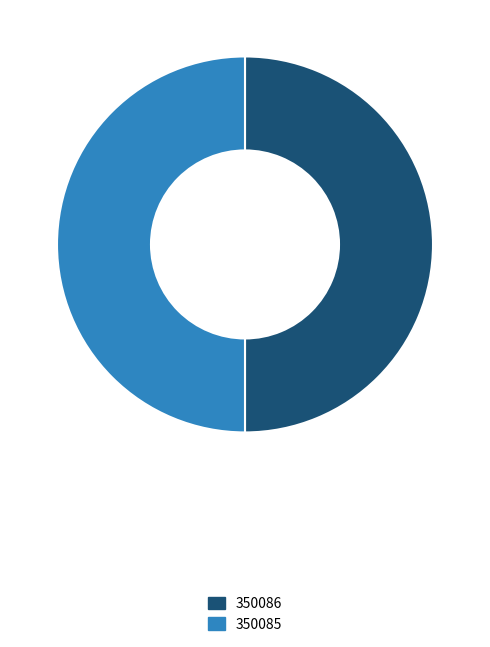

What is the ratio of the value at 350086 to the value at 350085?

1.0